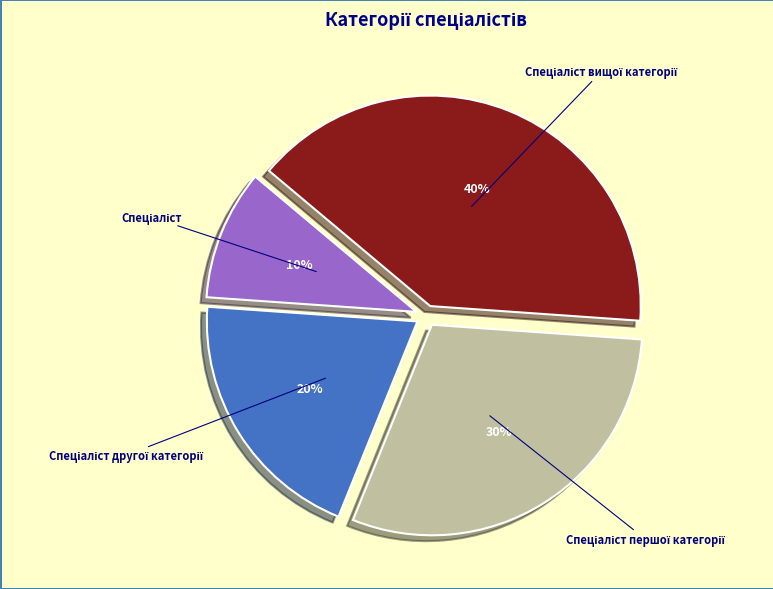

To the nearest percent, what is the difference between the largest and smallest slice percentages?

30%